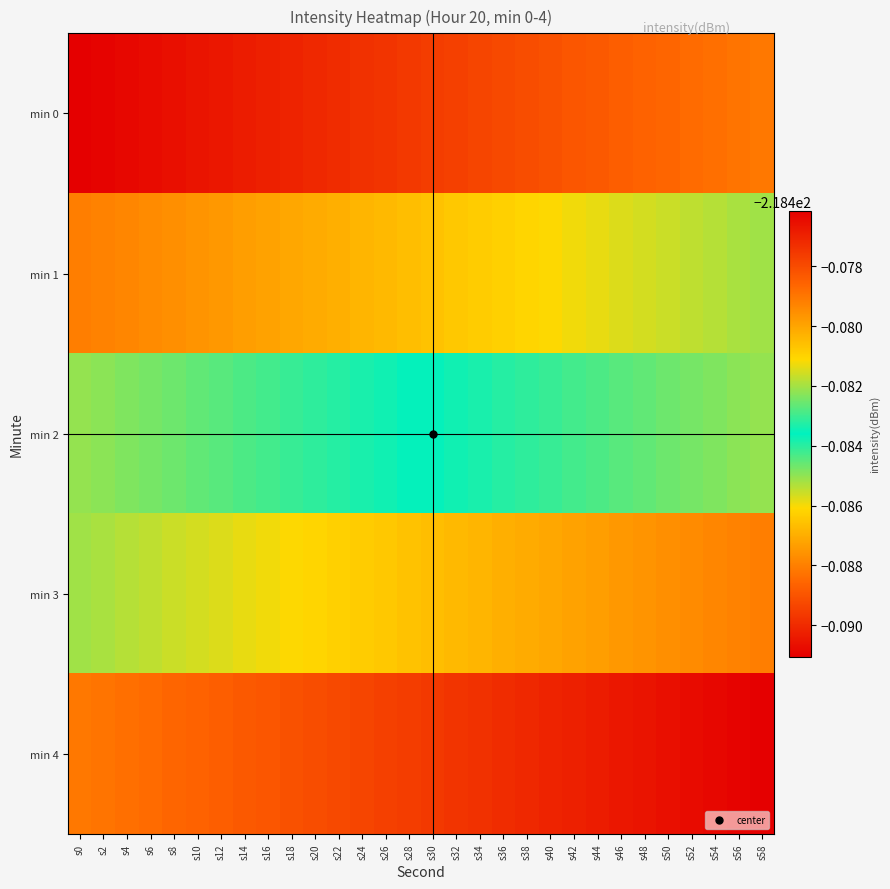

How many data points does each series have?

30